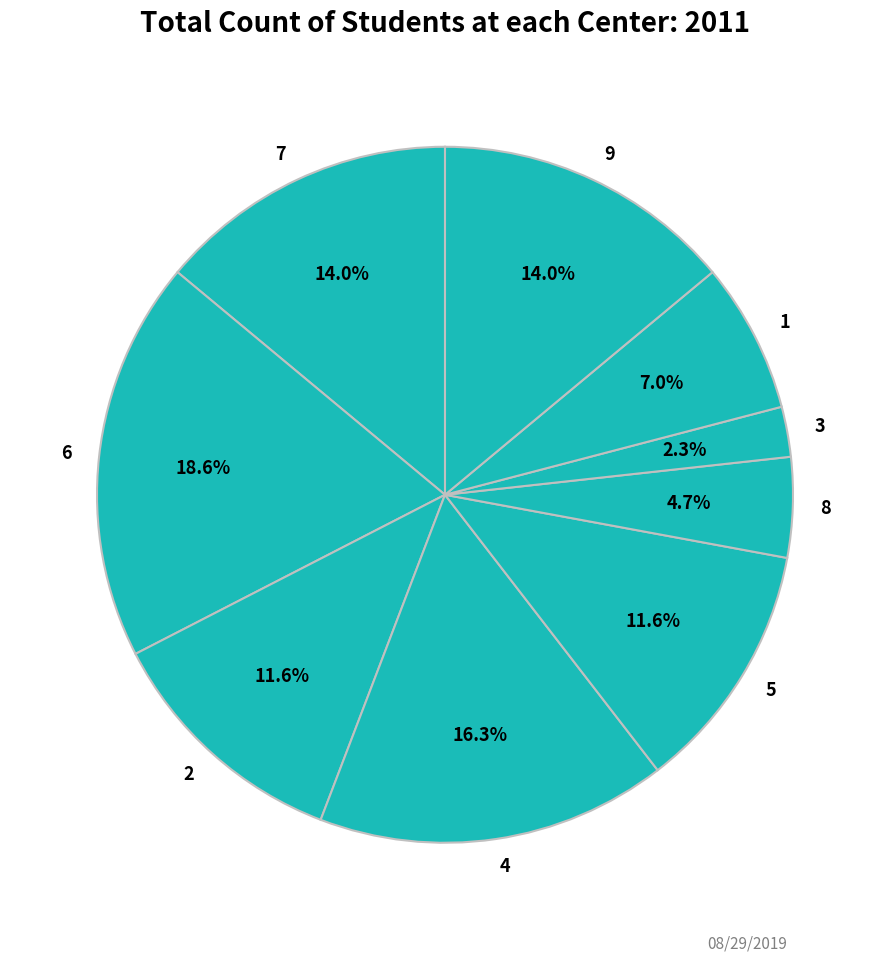

Which slice is the smallest?

3